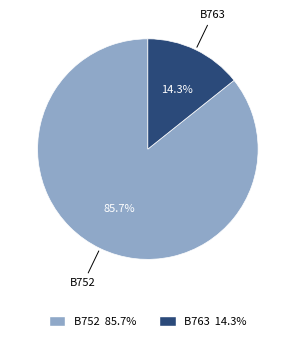

Rank the categories by value from highest to lowest.

B752, B763